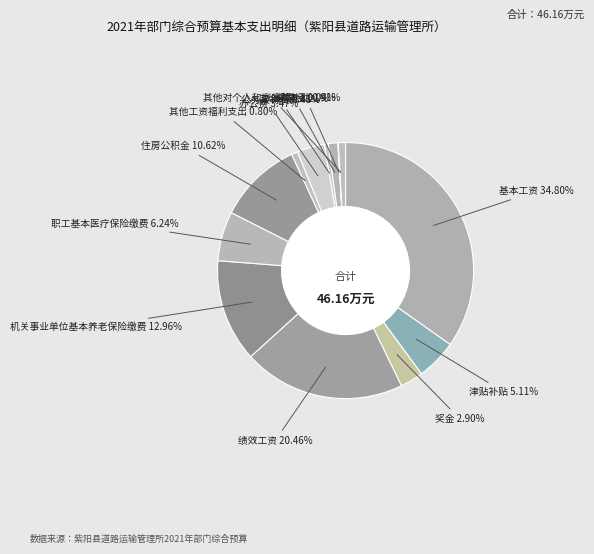

How many slices are in this pie chart?

13